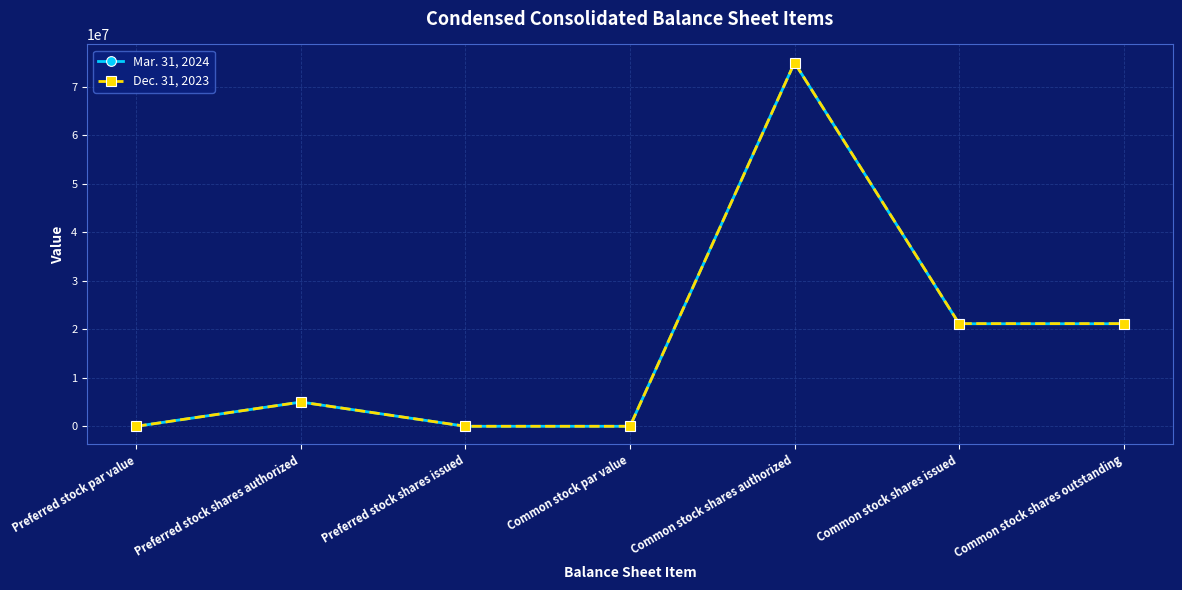

The value of Dec. 31, 2023 at Preferred stock shares issued is 0. True or false?

True